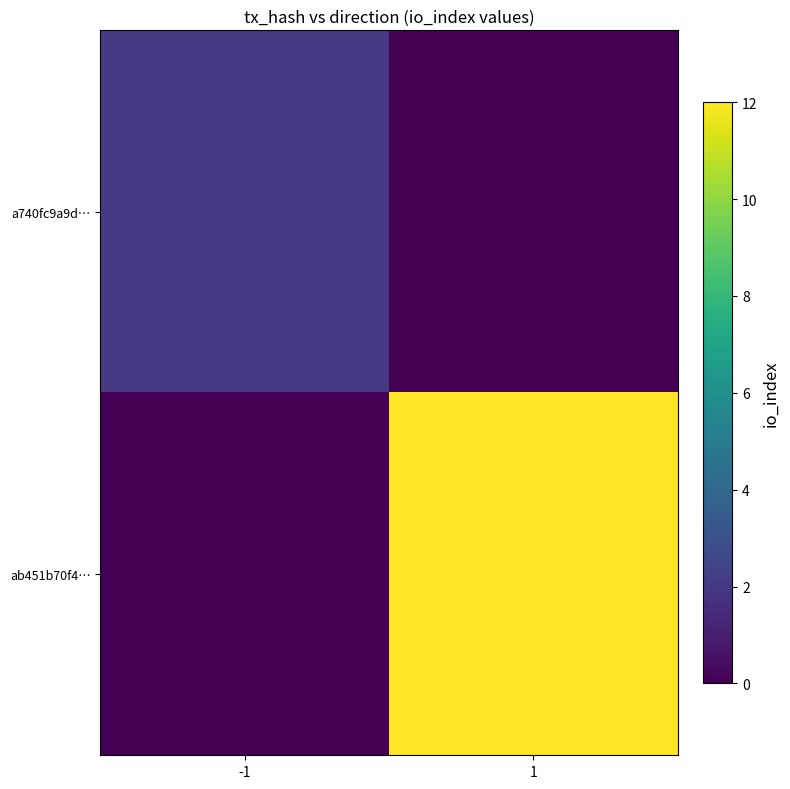

Reading left to right, what are all the values shown in this chart?

a740fc9a9d…: -1=2	1=0
ab451b70f4…: -1=0	1=12